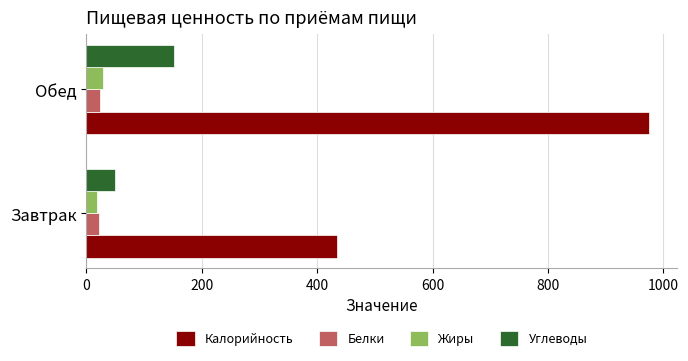

What is the difference between the maximum and minimum values in the Калорийность series?

540